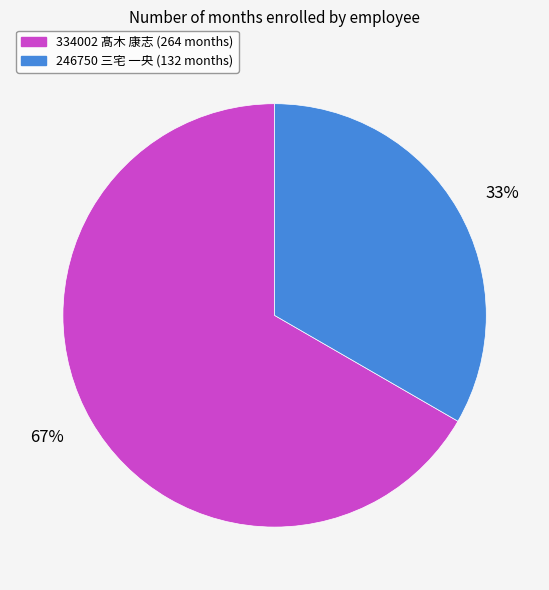

To the nearest percent, what is the average slice percentage?

50%